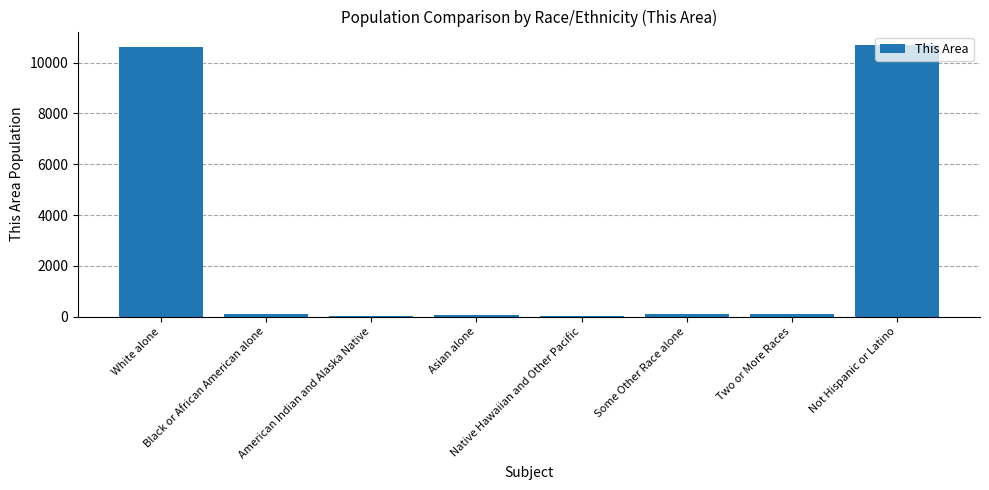

At which label is the value closest to 5352?

Two or More Races